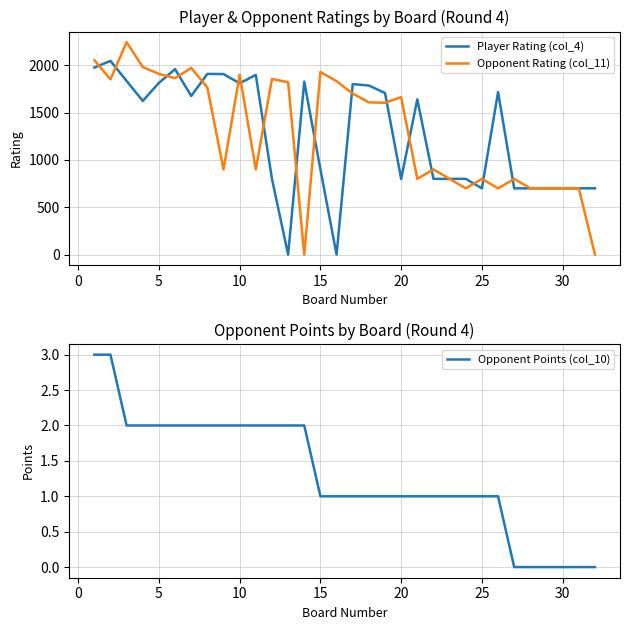

Is it true that Opponent Points (col_10) equals 1 at 10?

False